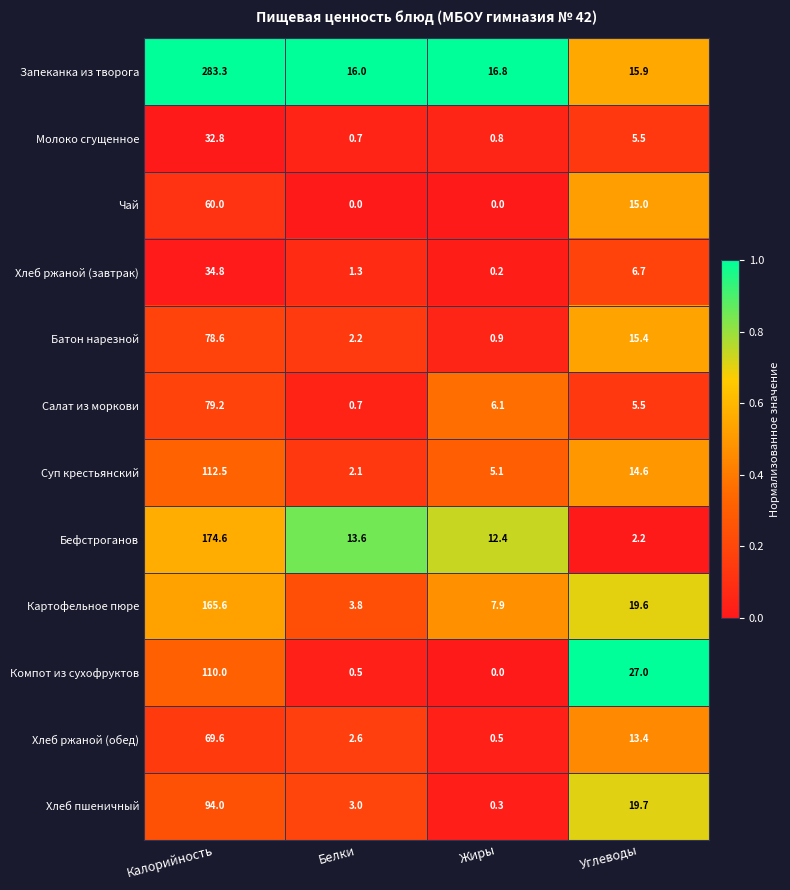

Which series has the widest spread of values?

Запеканка из творога